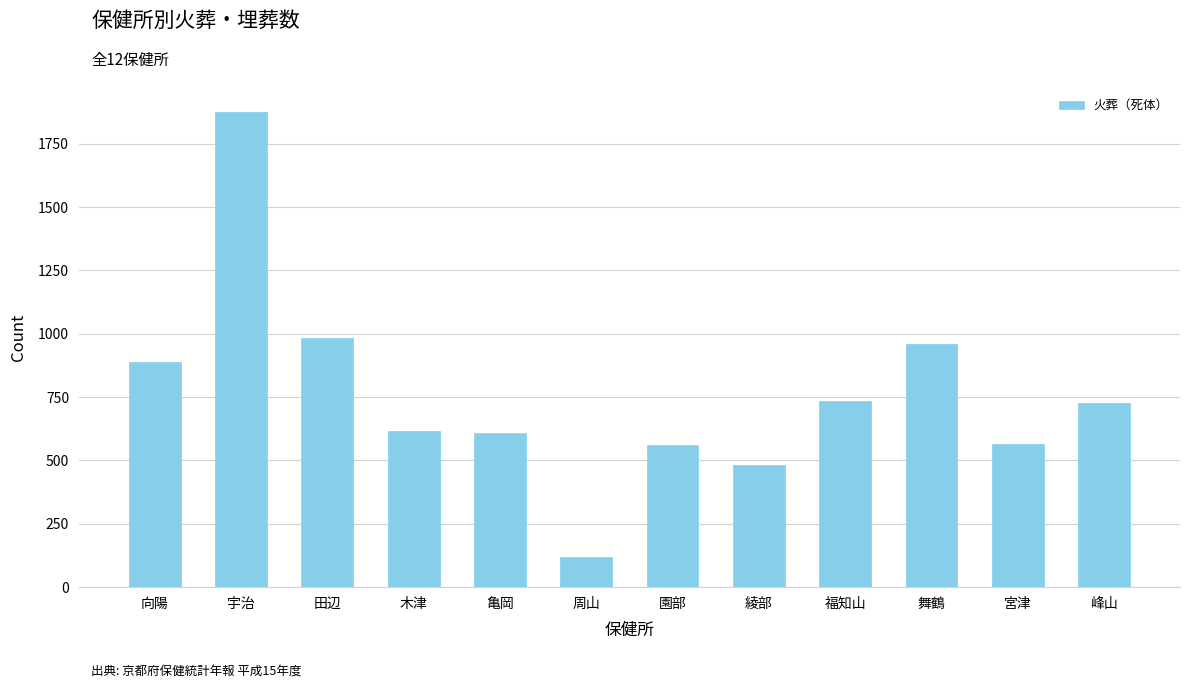

What is the average value?

760